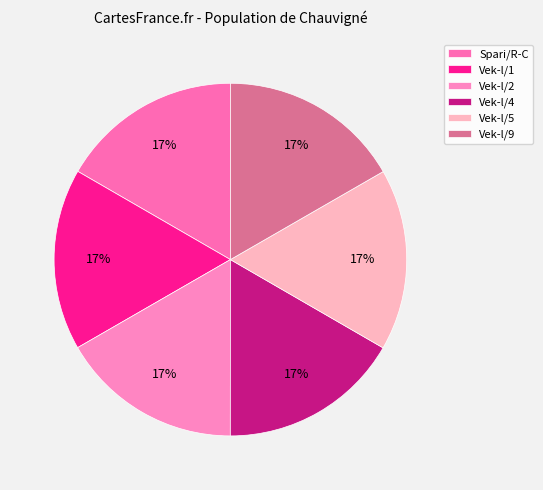

To the nearest percent, what percentage of the pie is Vek-l/2?

17%